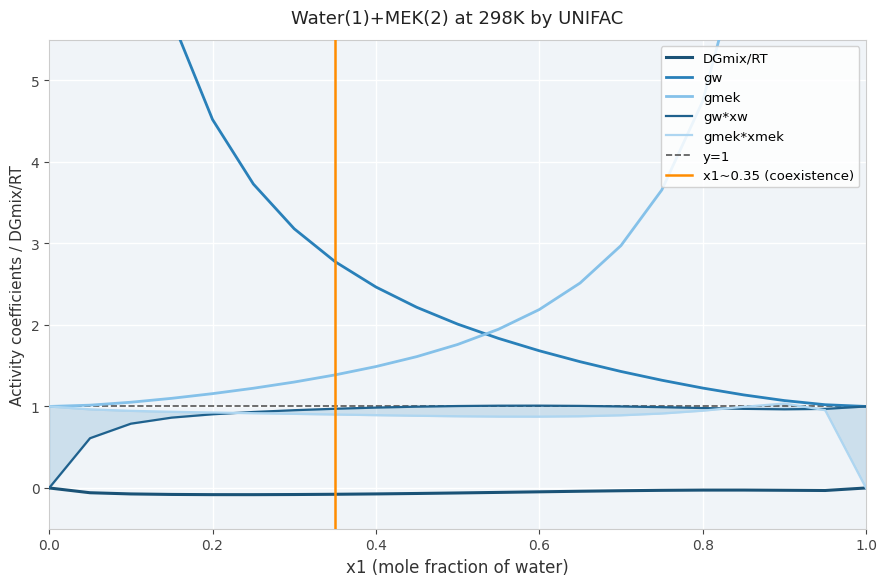

True or false: gmek*xmek and gw cross at least once.

False